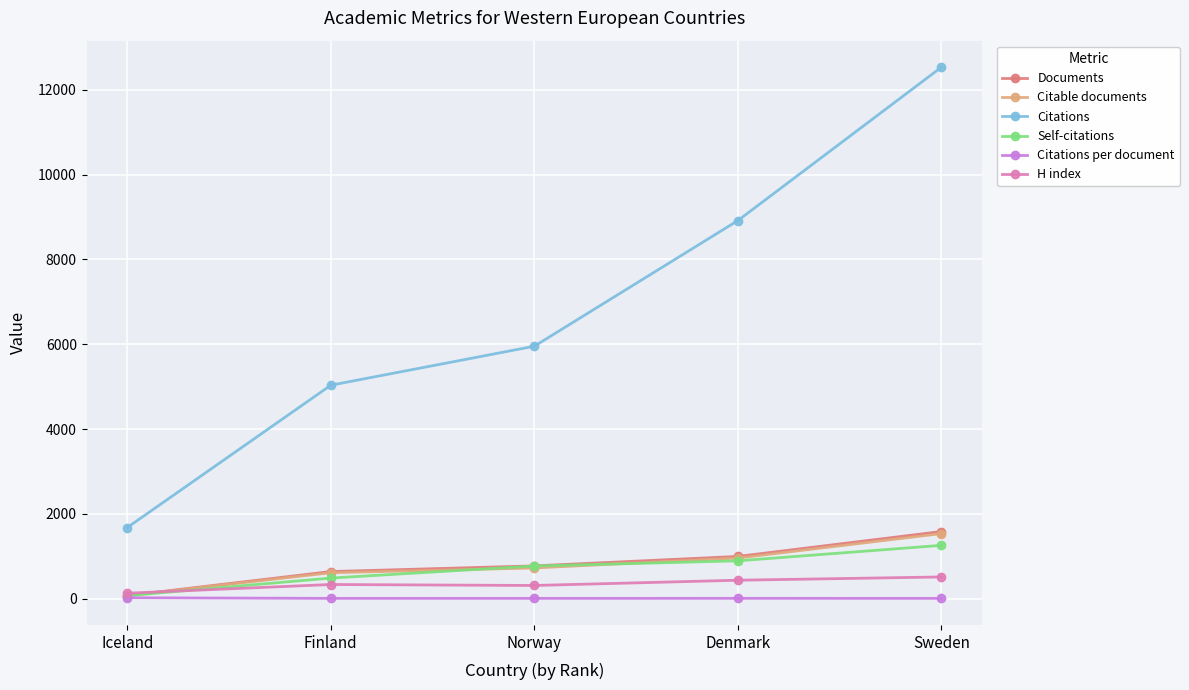

What is the total value across all series at Norway?

8541.7